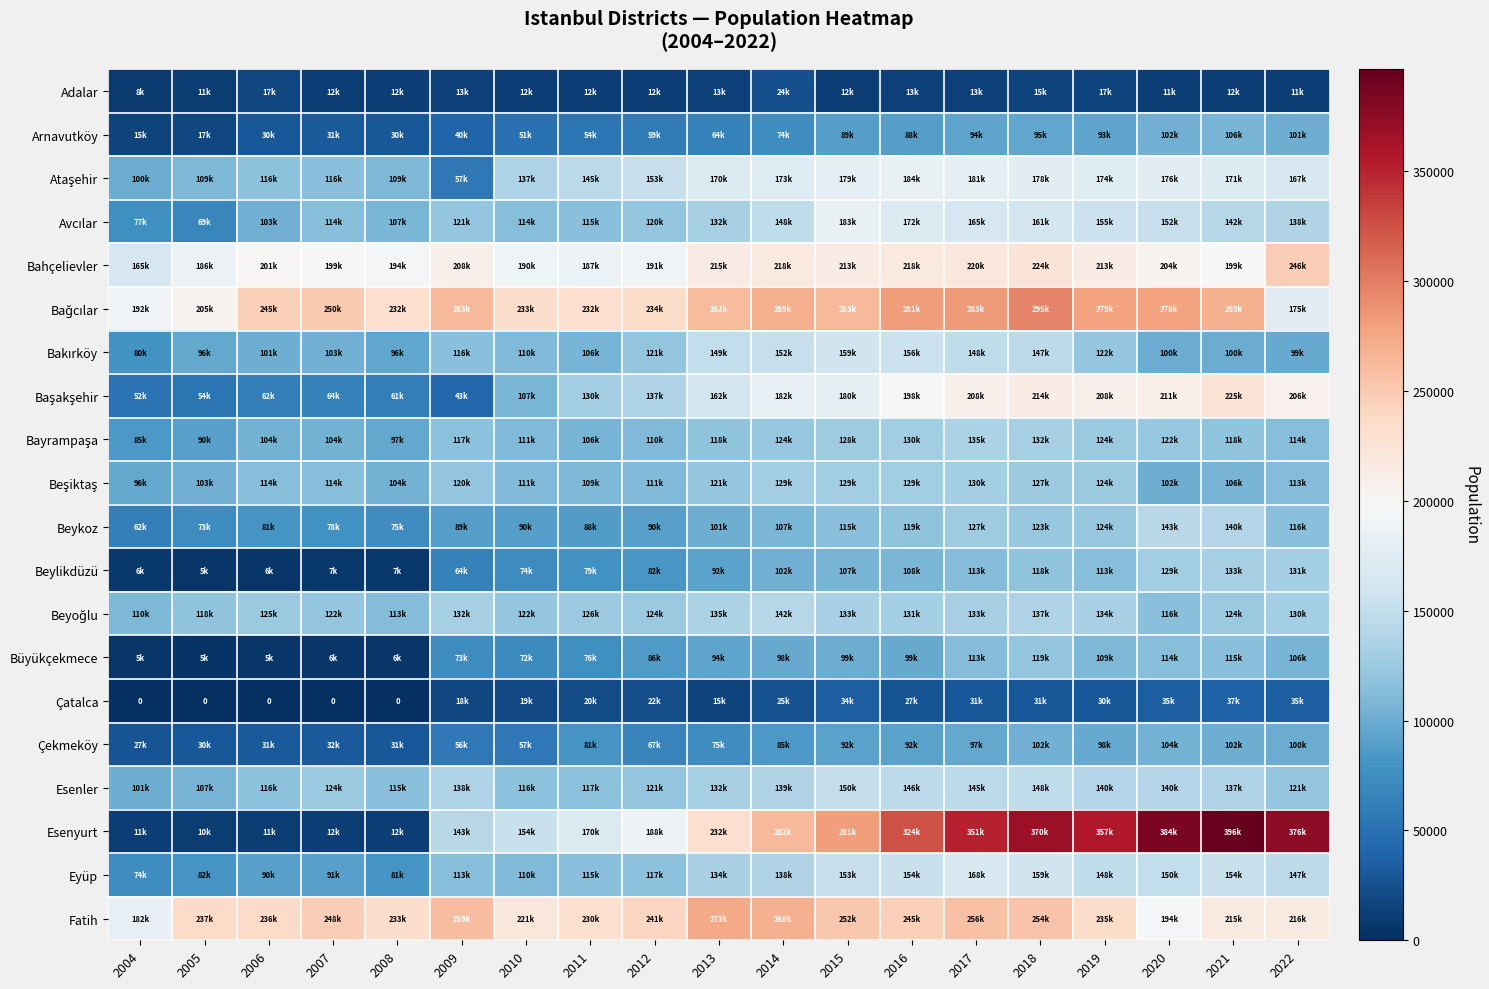

Which series has the widest spread of values?

Esenyurt